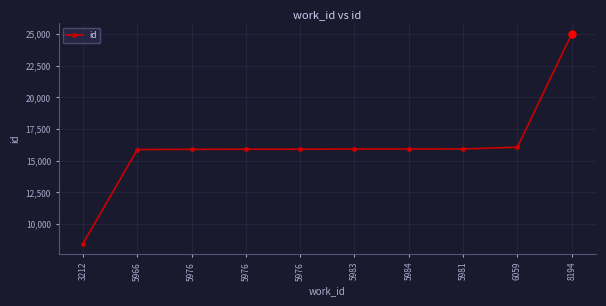

How many lines are shown in the chart?

1